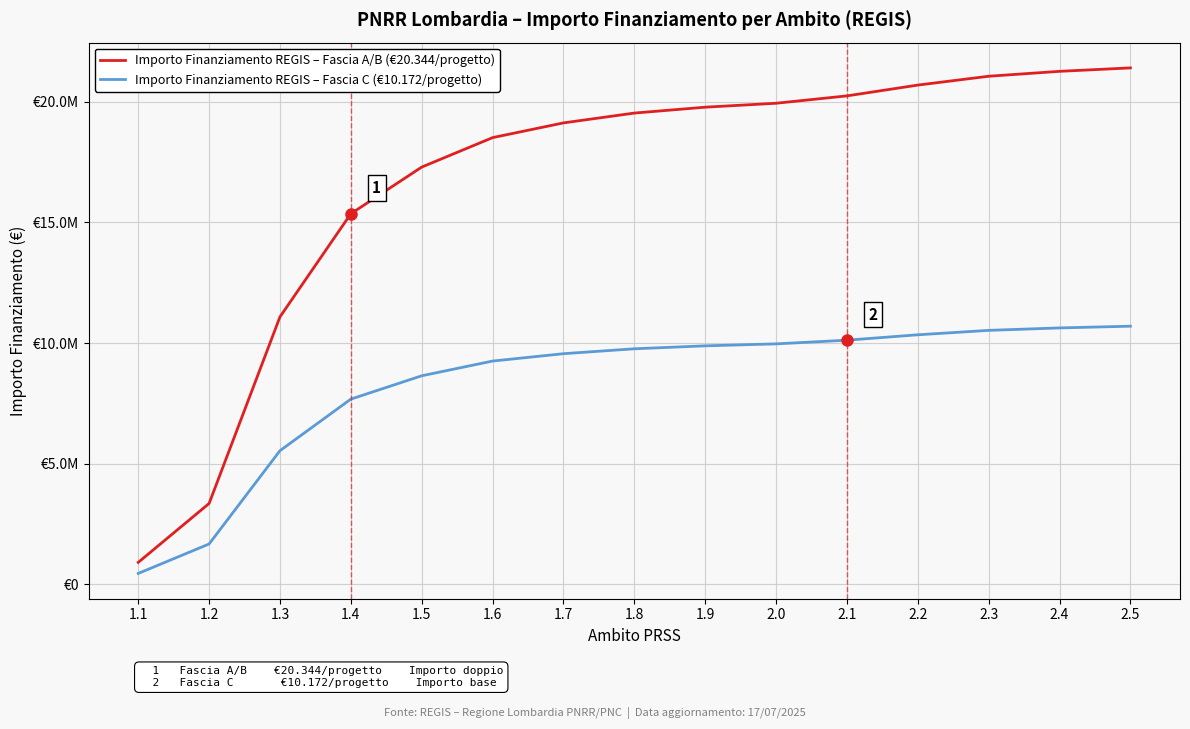

What is the smallest value displayed?

457740